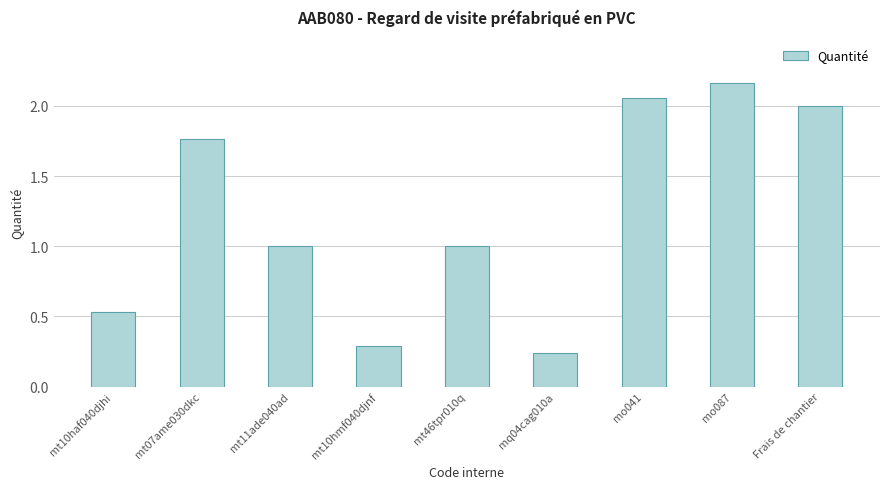

What is the label of the 6th bar from the left?

mq04cag010a